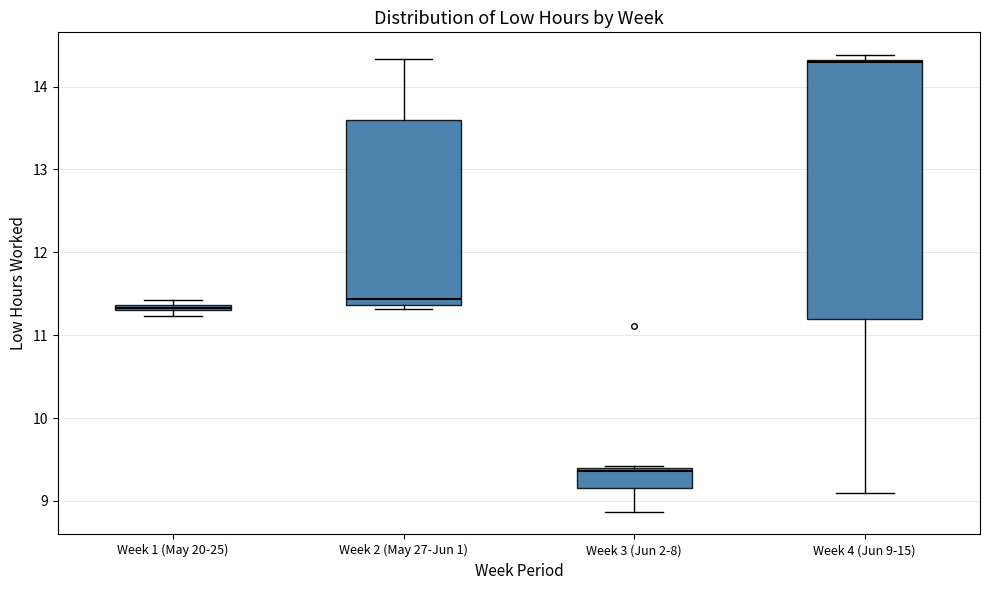

Which box is the tallest, from its lower edge to its upper edge?

Week 4 (Jun 9-15)